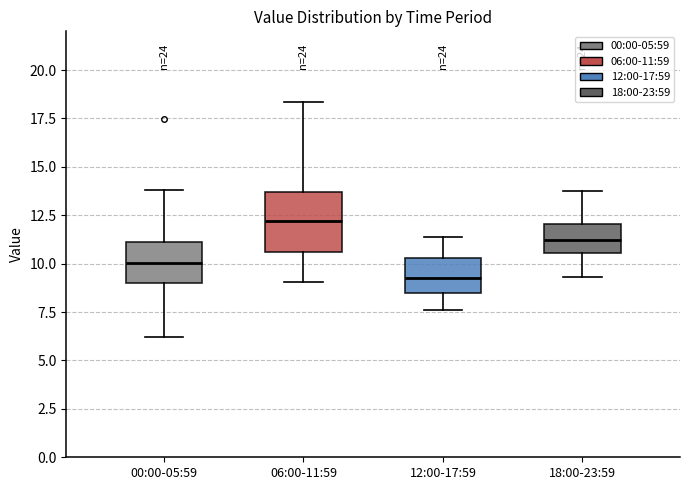

Reading left to right, transcribe this box plot: for each box, give where its median line is, the range the box spans, and where its two whiskers end, as read against the y-axis. The values are not printed on the chart, so give them approximately, as read against the axis.

00:00-05:59: median 10.0, box 9.0 to 11.0, whiskers 6.0 to 14.0
06:00-11:59: median 12.0, box 10.5 to 13.5, whiskers 9.0 to 18.5
12:00-17:59: median 9.5, box 8.5 to 10.5, whiskers 7.5 to 11.5
18:00-23:59: median 11.0, box 10.5 to 12.0, whiskers 9.5 to 13.5